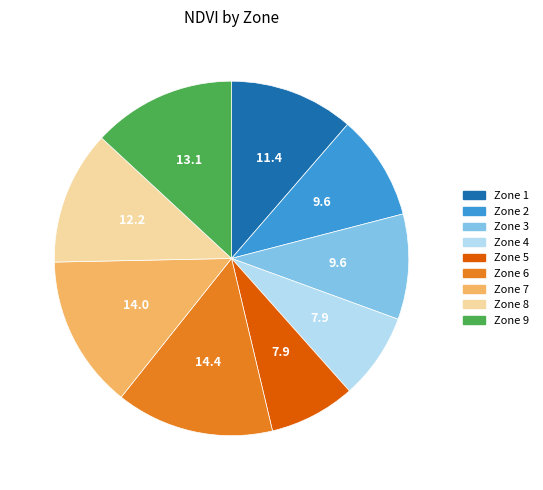

Between Zone 4 and Zone 1, which is larger?

Zone 1